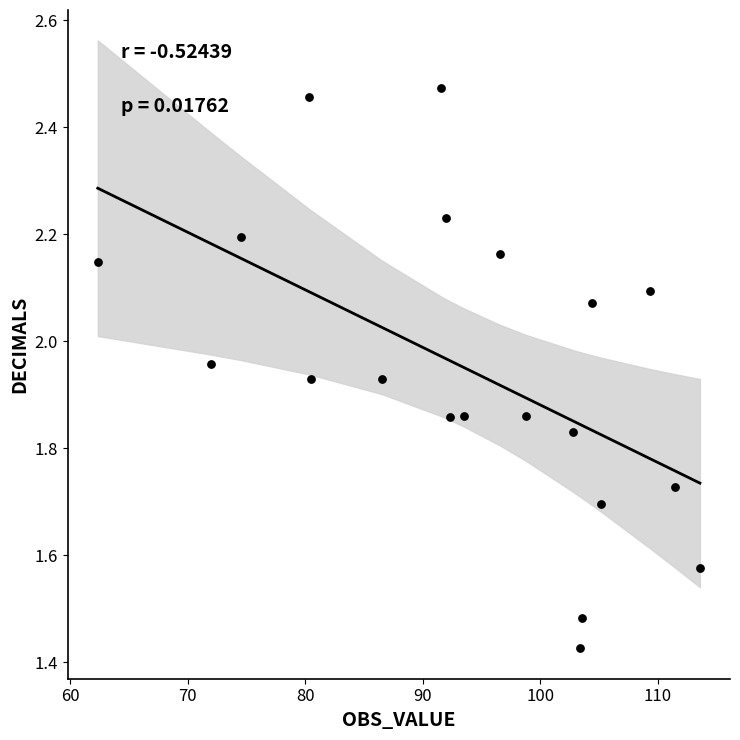

What is the range of X values (max minus min)?

51.3